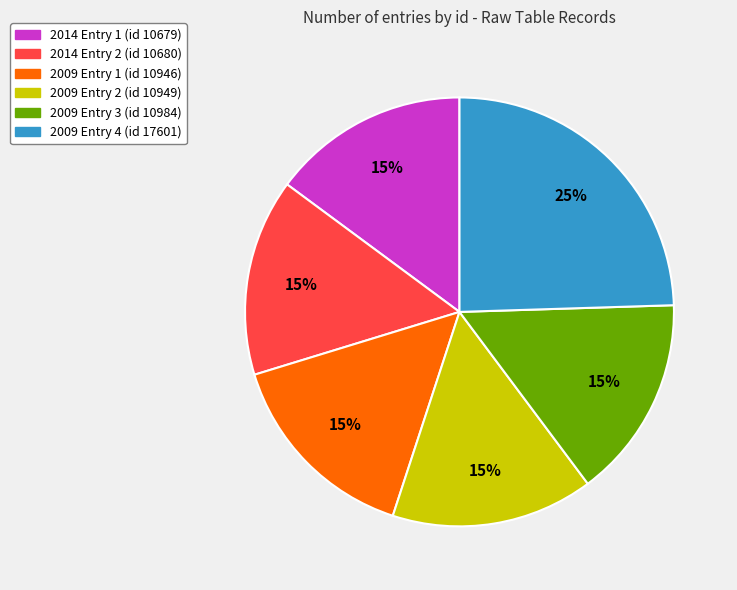

Approximately how many times larger is the value at 2009 Entry 3 (id 10984) compared to 2014 Entry 2 (id 10680)?

1.0